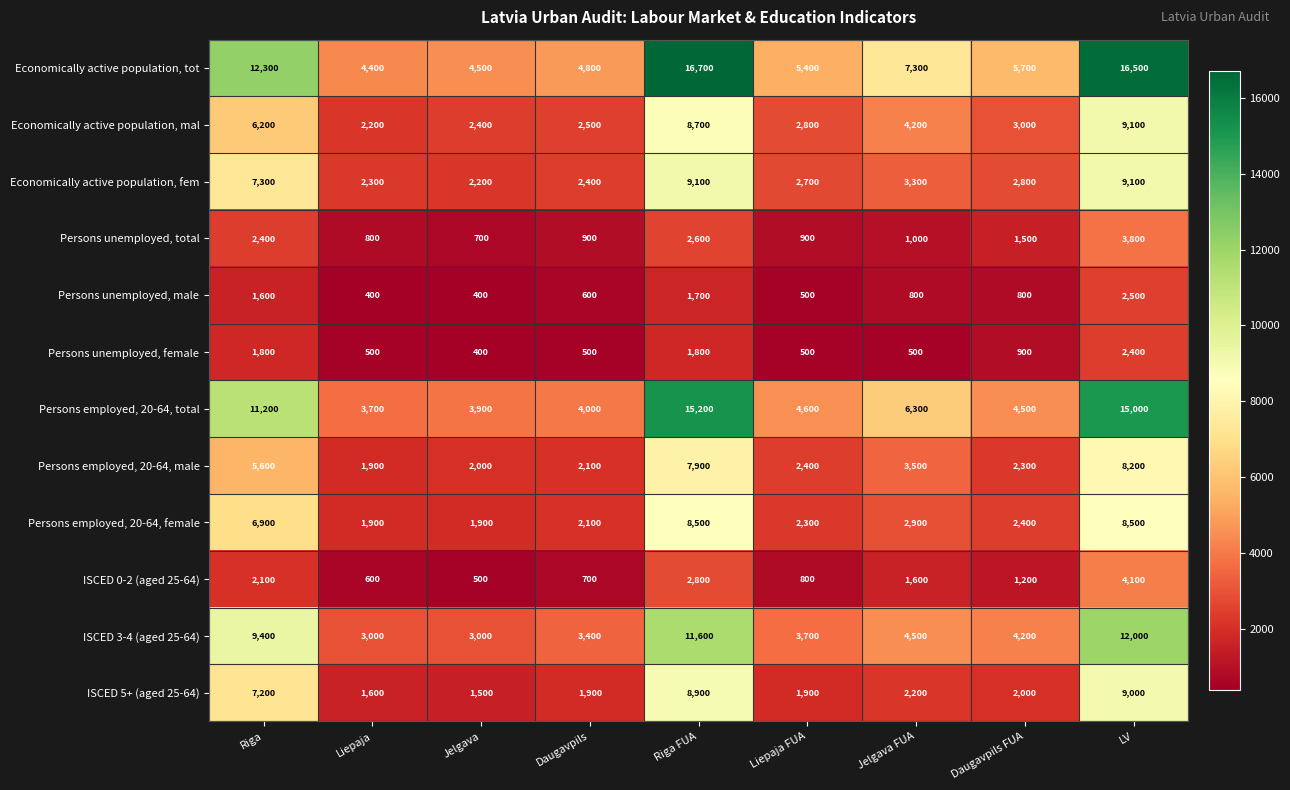

Is it true that Economically active population, fem equals 2700 at Liepaja FUA?

True